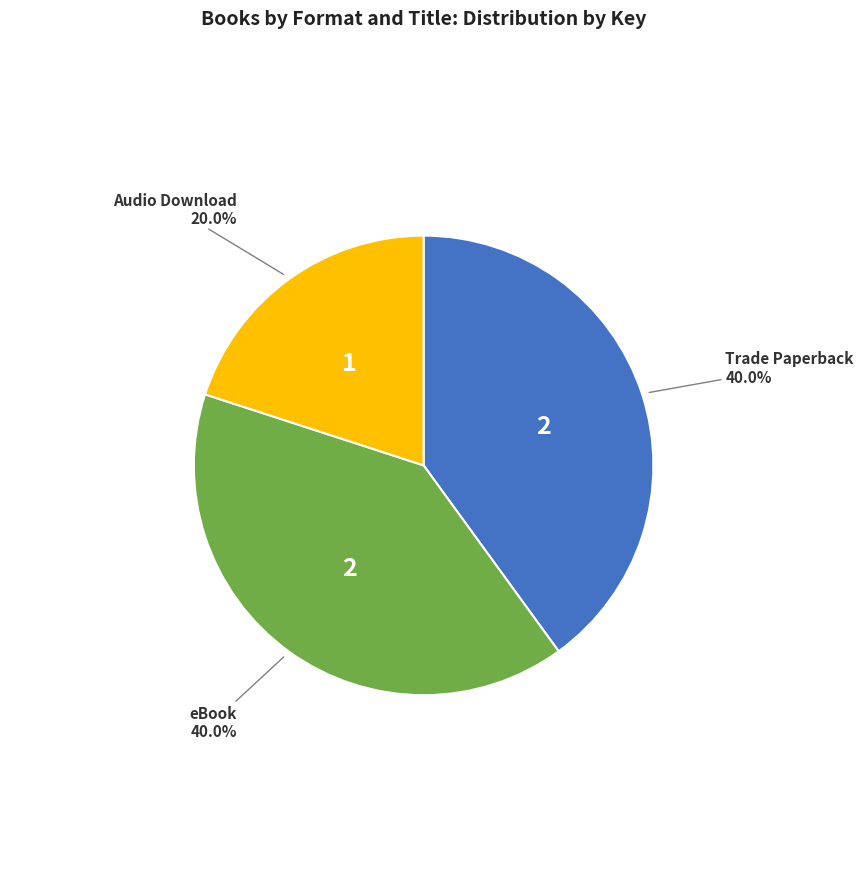

Is there any slice that represents more than half of the pie?

No